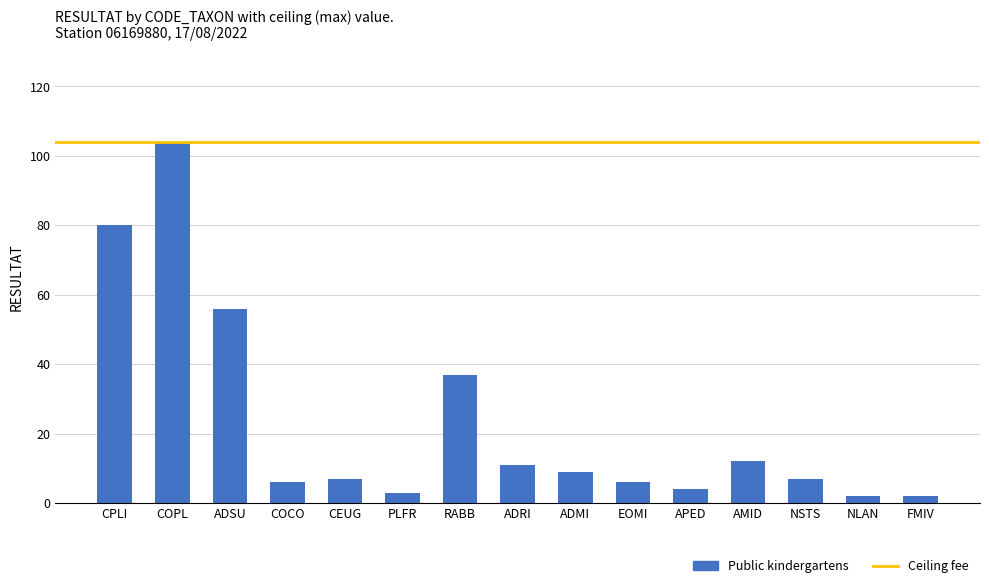

Which has a higher value, COPL or RABB?

COPL